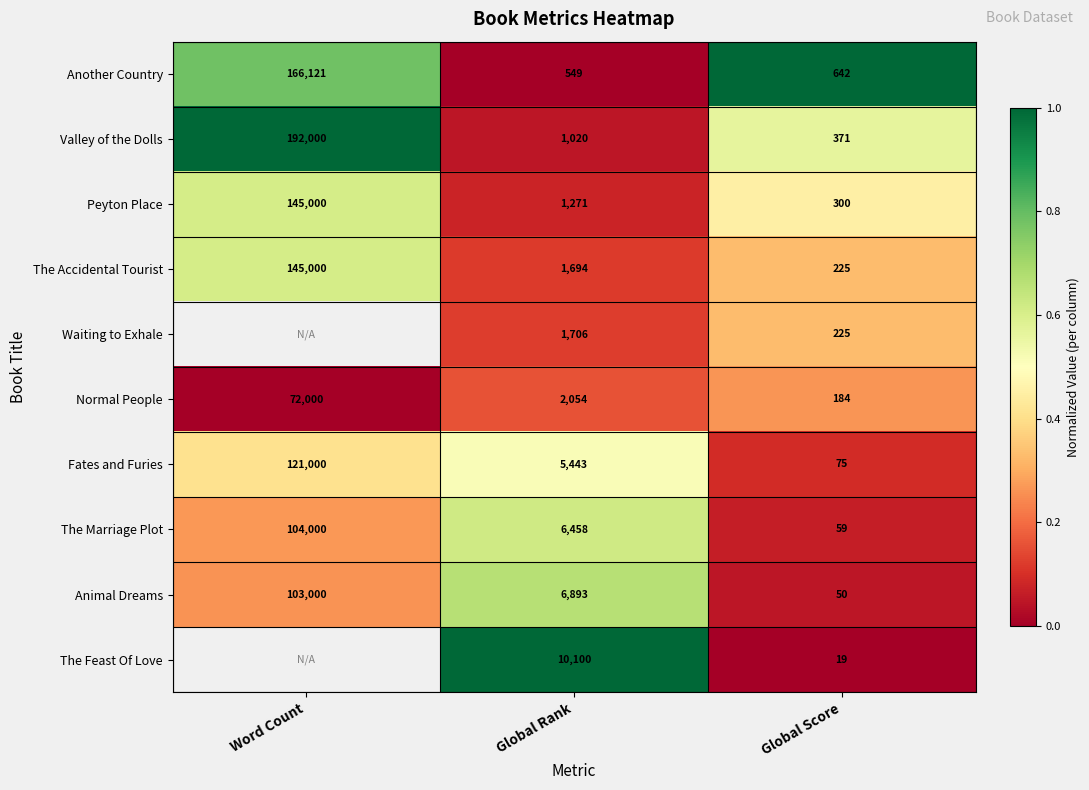

What is the difference between the highest and lowest values at Global Score?

623.0